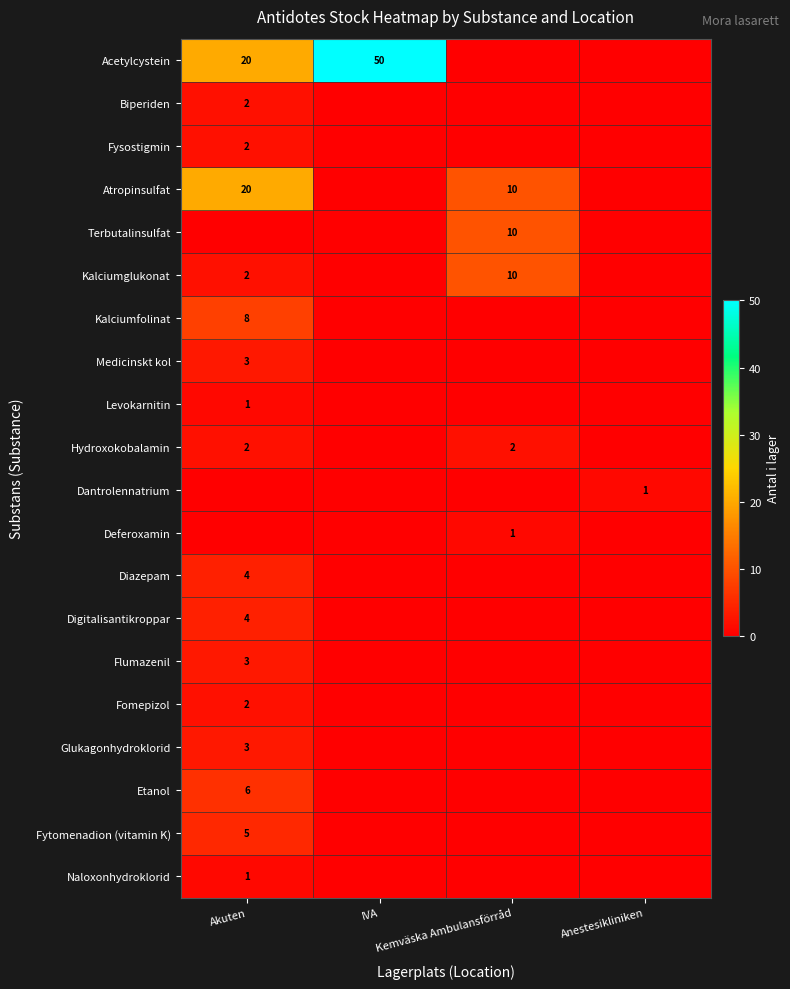

Is the value of Fysostigmin at Akuten greater than the value of Etanol at Akuten?

No